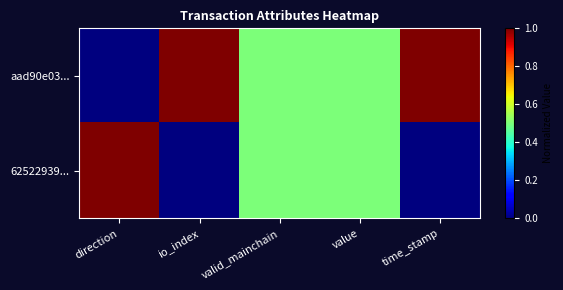

Reading left to right, list all the values displayed in this chart.

aad90e03...: direction=0.0	io_index=1.0	valid_mainchain=0.5	value=0.5	time_stamp=1.0
62522939...: direction=1.0	io_index=0.0	valid_mainchain=0.5	value=0.5	time_stamp=0.0